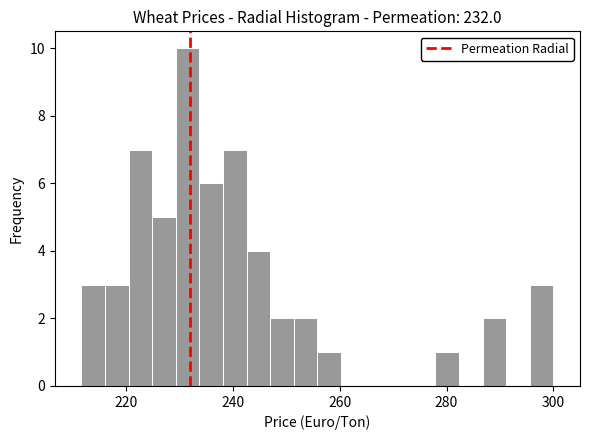

Read against the x-axis, roughly where is the centre of the tallest bar?

232